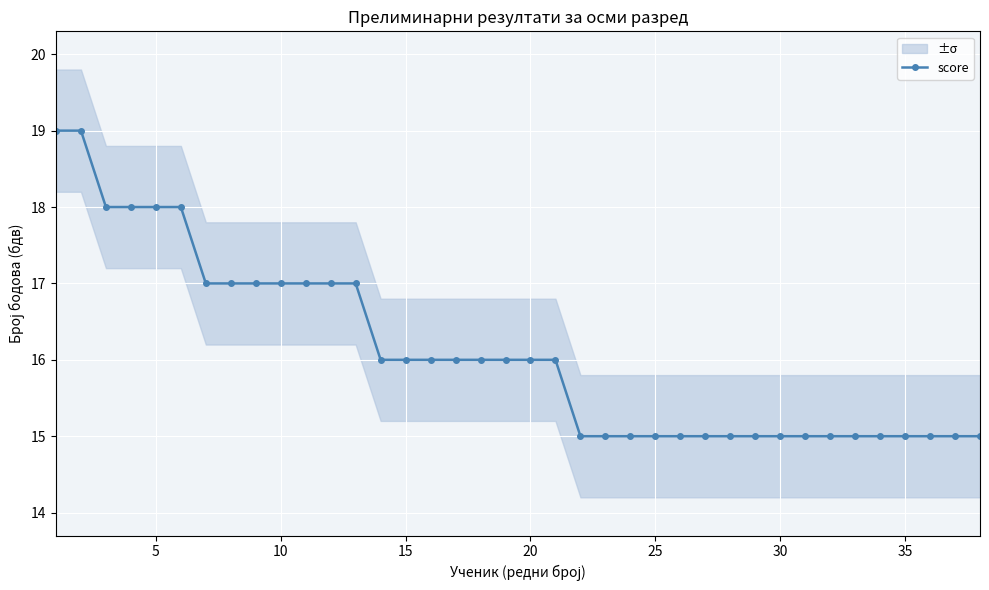

The chart shows a value of 23 at 18. True or false?

False